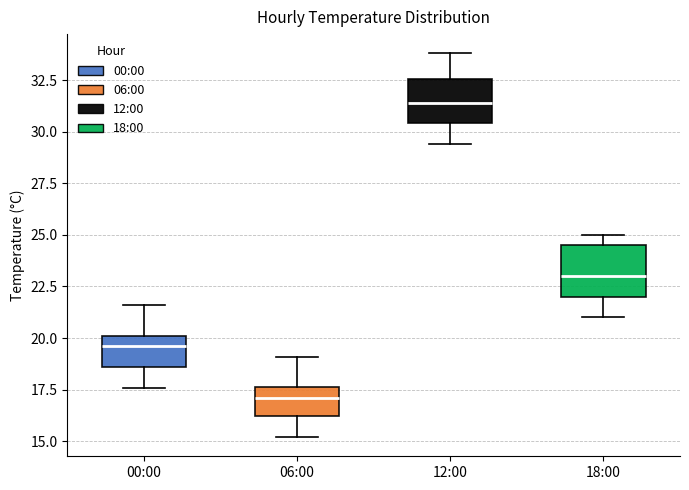

Reading left to right, read every box against the y-axis: the position of its median line, the range the box covers, and the ends of its whiskers. The values are not printed on the chart, so give them approximately, as read against the axis.

00:00: median 19.5, box 18.5 to 20.0, whiskers 17.5 to 21.5
06:00: median 17.0, box 16.0 to 17.5, whiskers 15.0 to 19.0
12:00: median 31.5, box 30.5 to 32.5, whiskers 29.5 to 34.0
18:00: median 23.0, box 22.0 to 24.5, whiskers 21.0 to 25.0